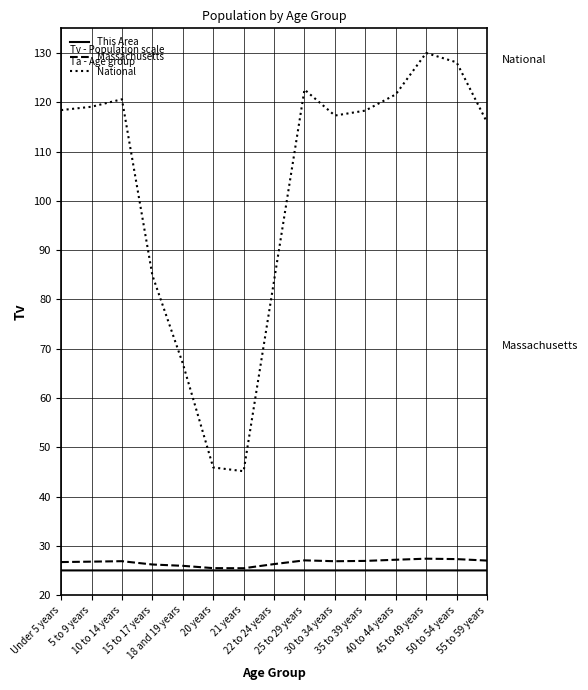

What is the greatest value displayed?

130.0